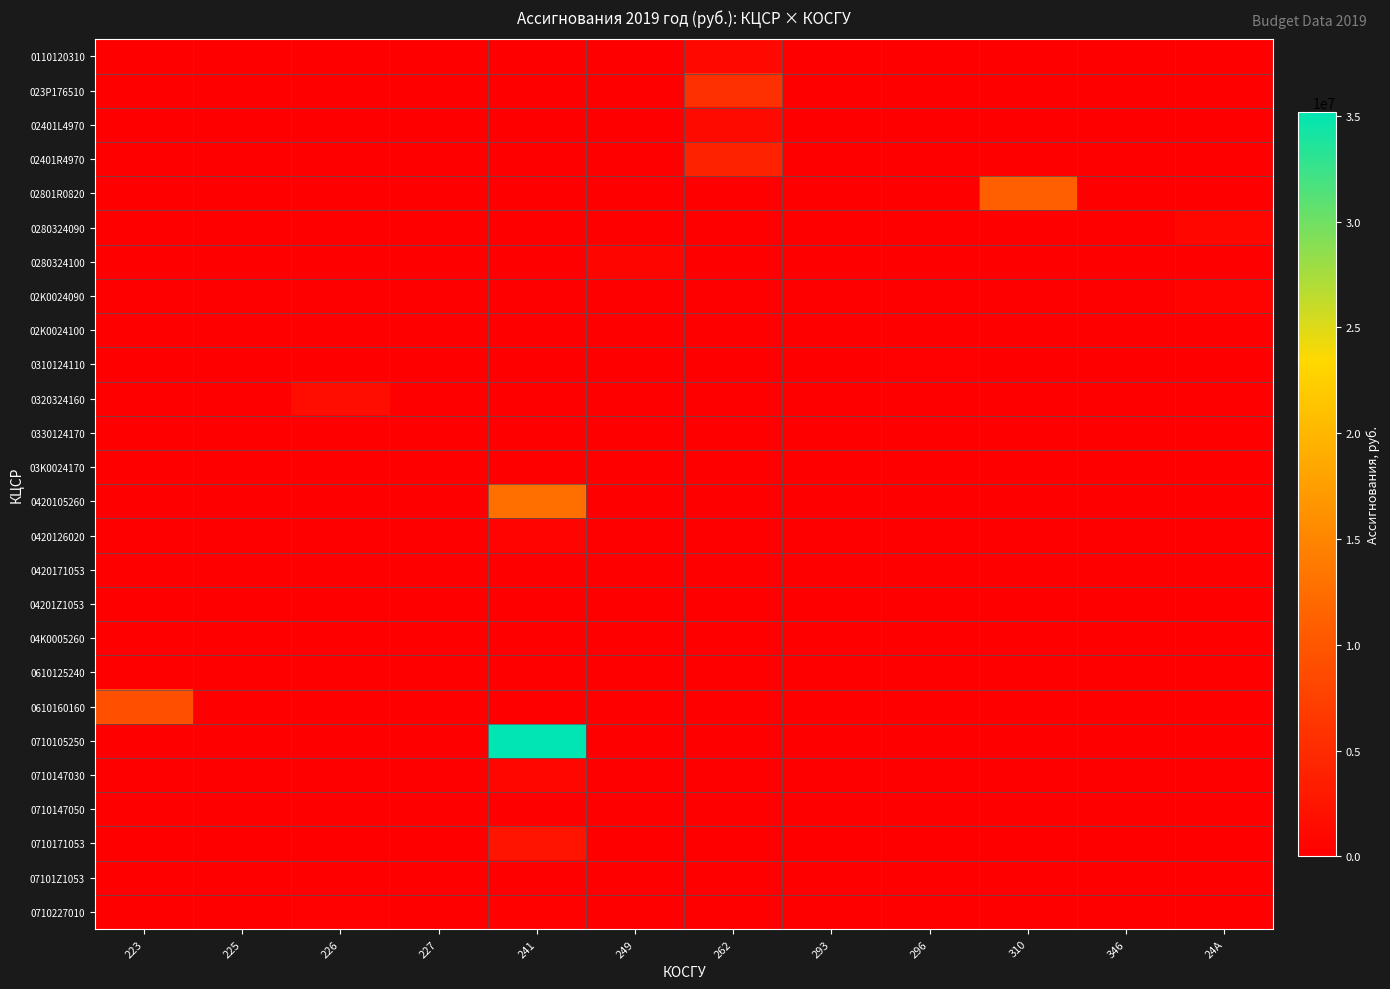

What is the total value across all series at 227?

40000.0